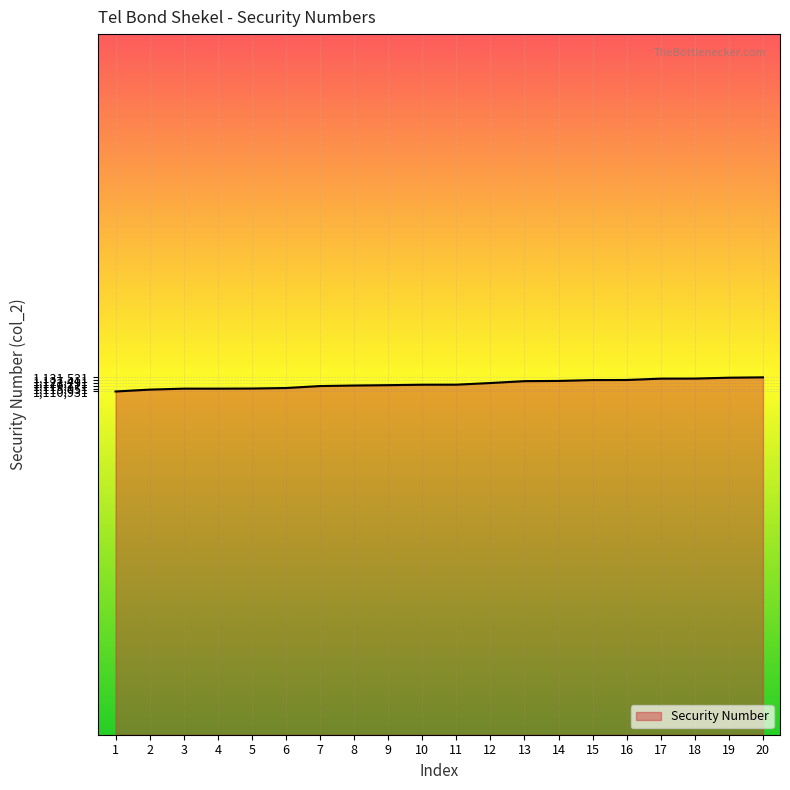

What value does the data have at 1, to the nearest 10?

1110930